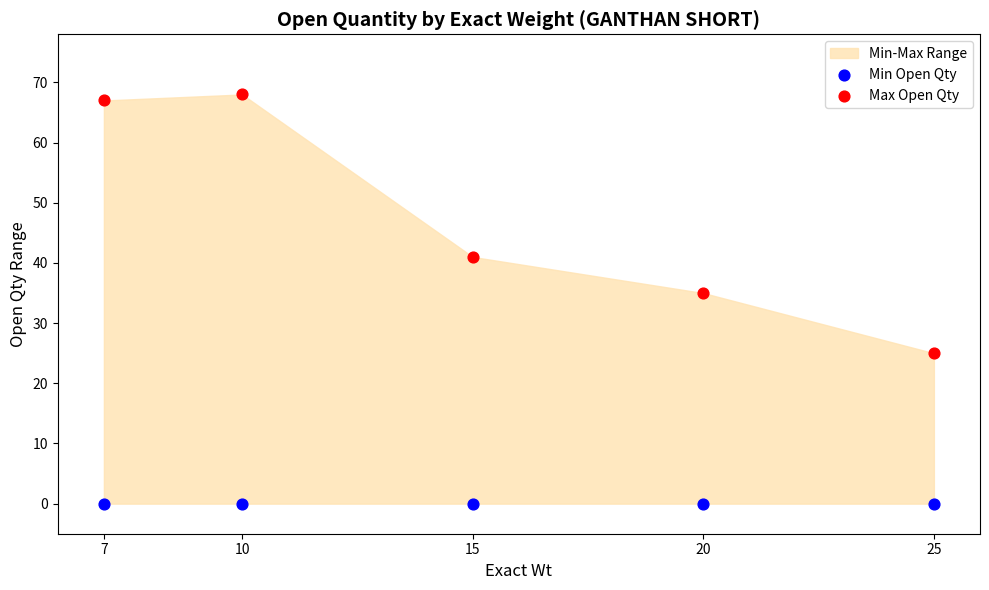

In the Max Open Qty series, what Y value is closest to 46?

41